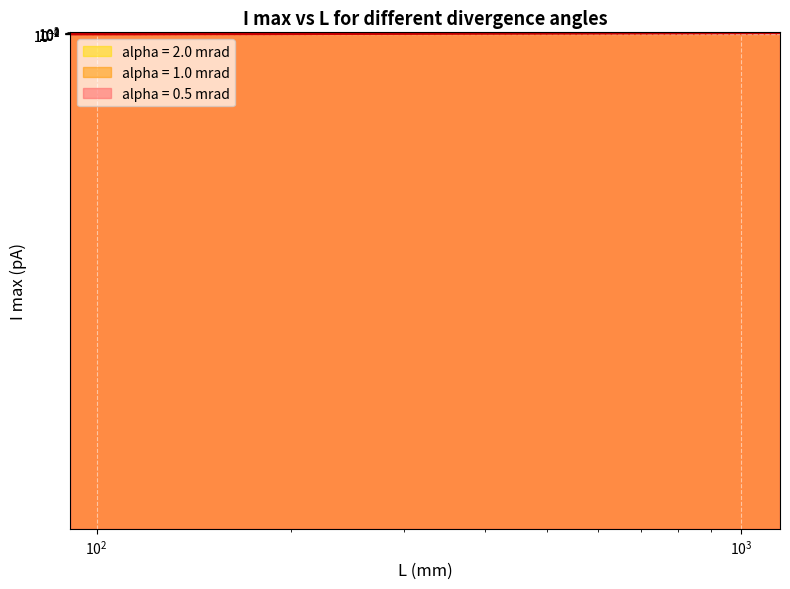

True or false: alpha = 0.5 mrad has more than 1 points higher than both neighbors.

False